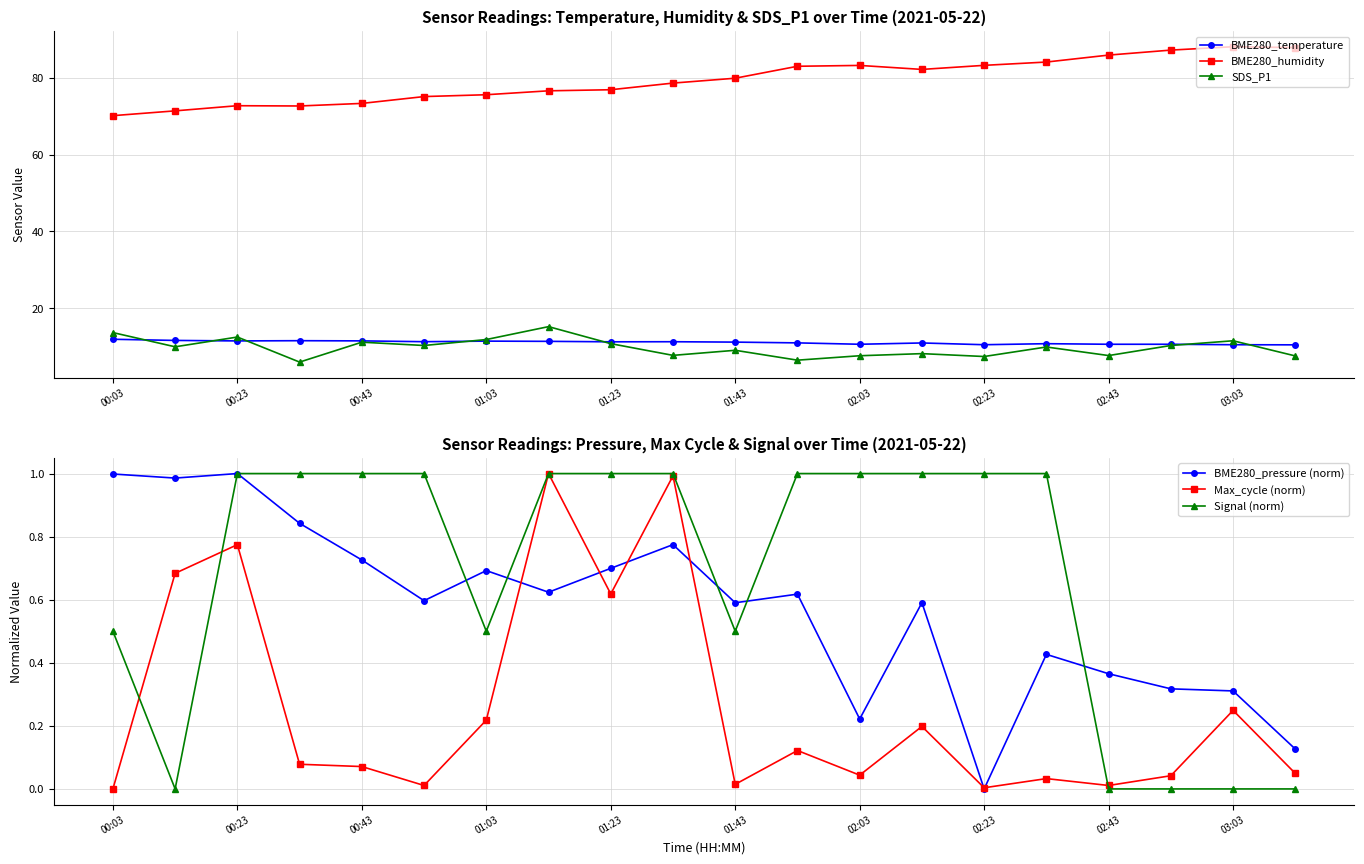

The BME280_pressure (norm) series shows 0.7 at 01:23. True or false?

True